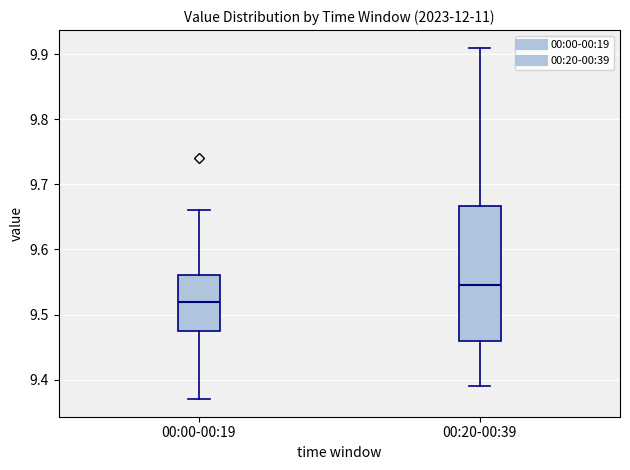

Which box has the lowest median line?

00:00-00:19